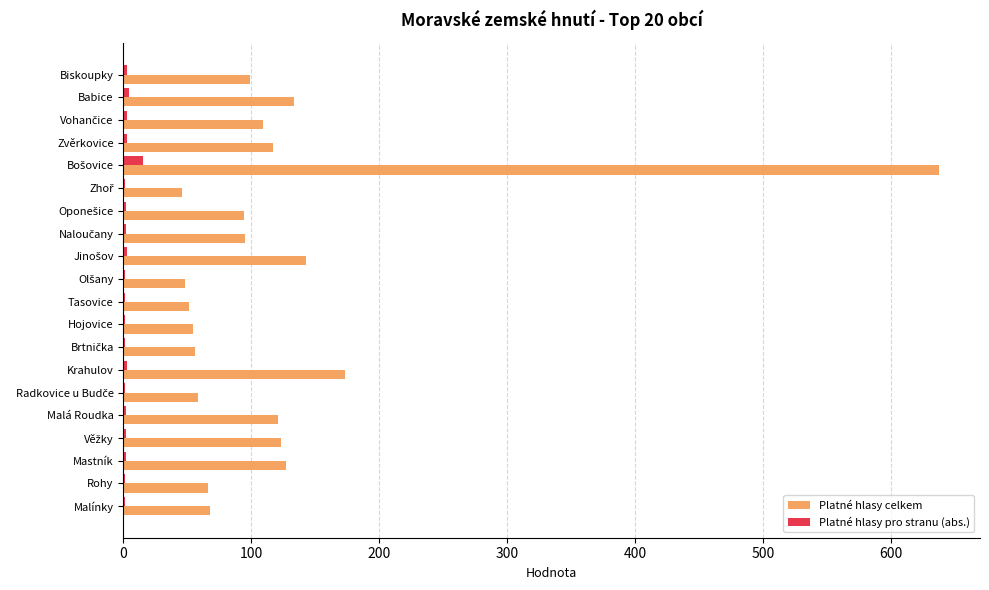

Is it true that Platné hlasy celkem equals 23 at Tasovice?

False